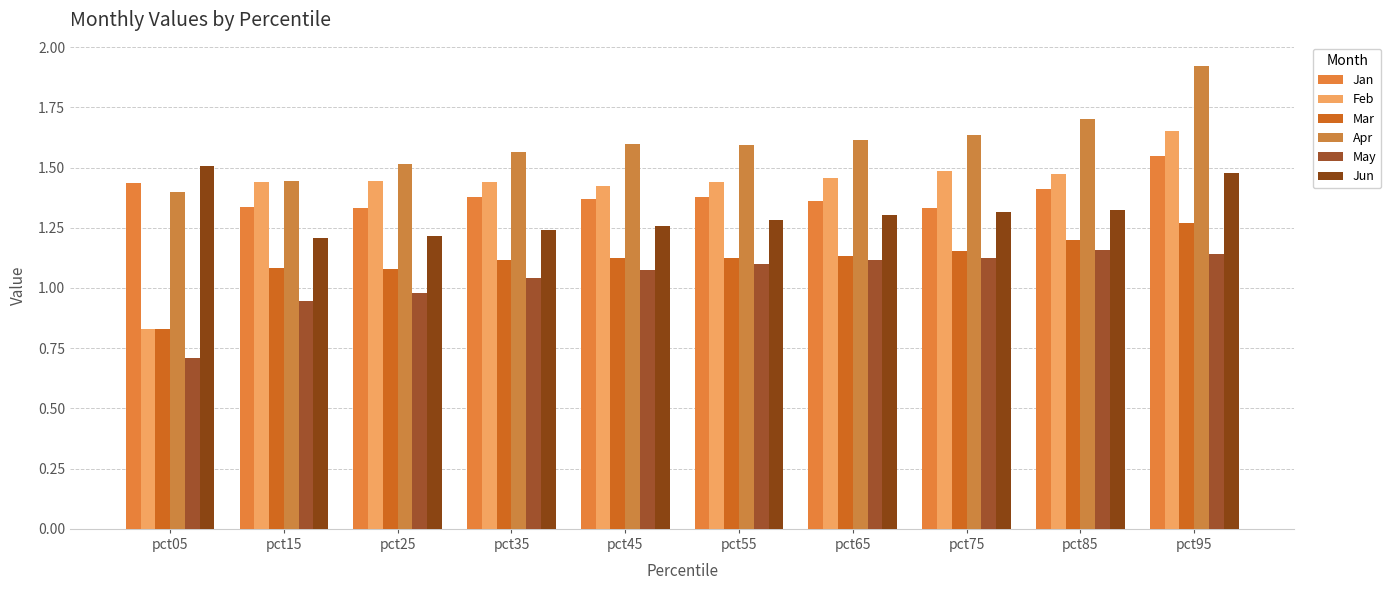

Is the value of Mar at pct95 greater than the value of Jun at pct05?

No